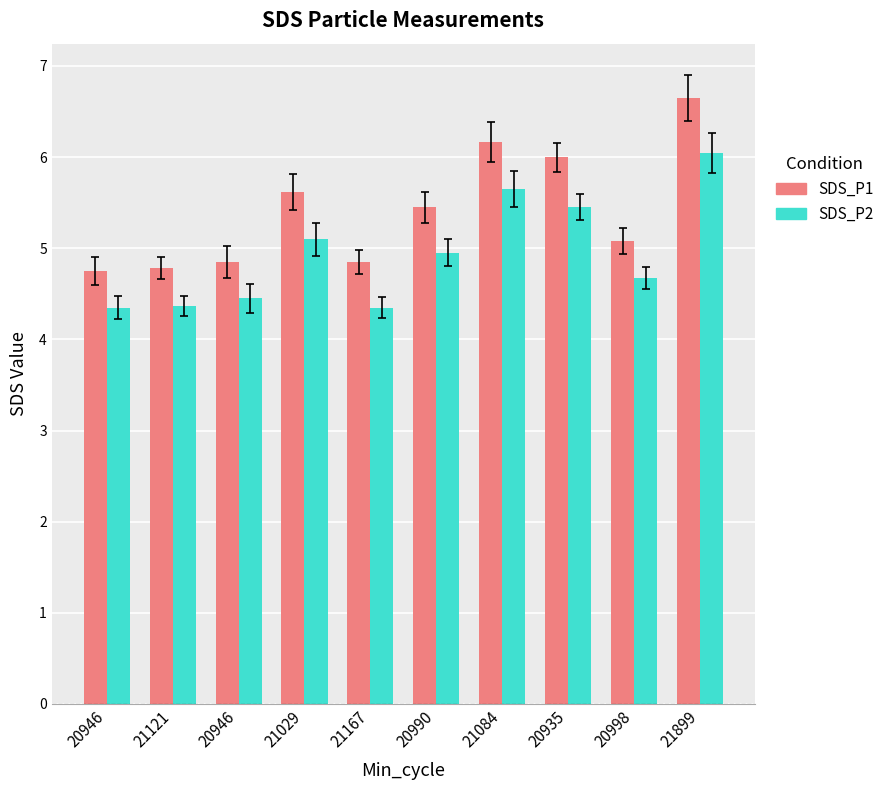

What is the average value of the SDS_P1 series?

5.4